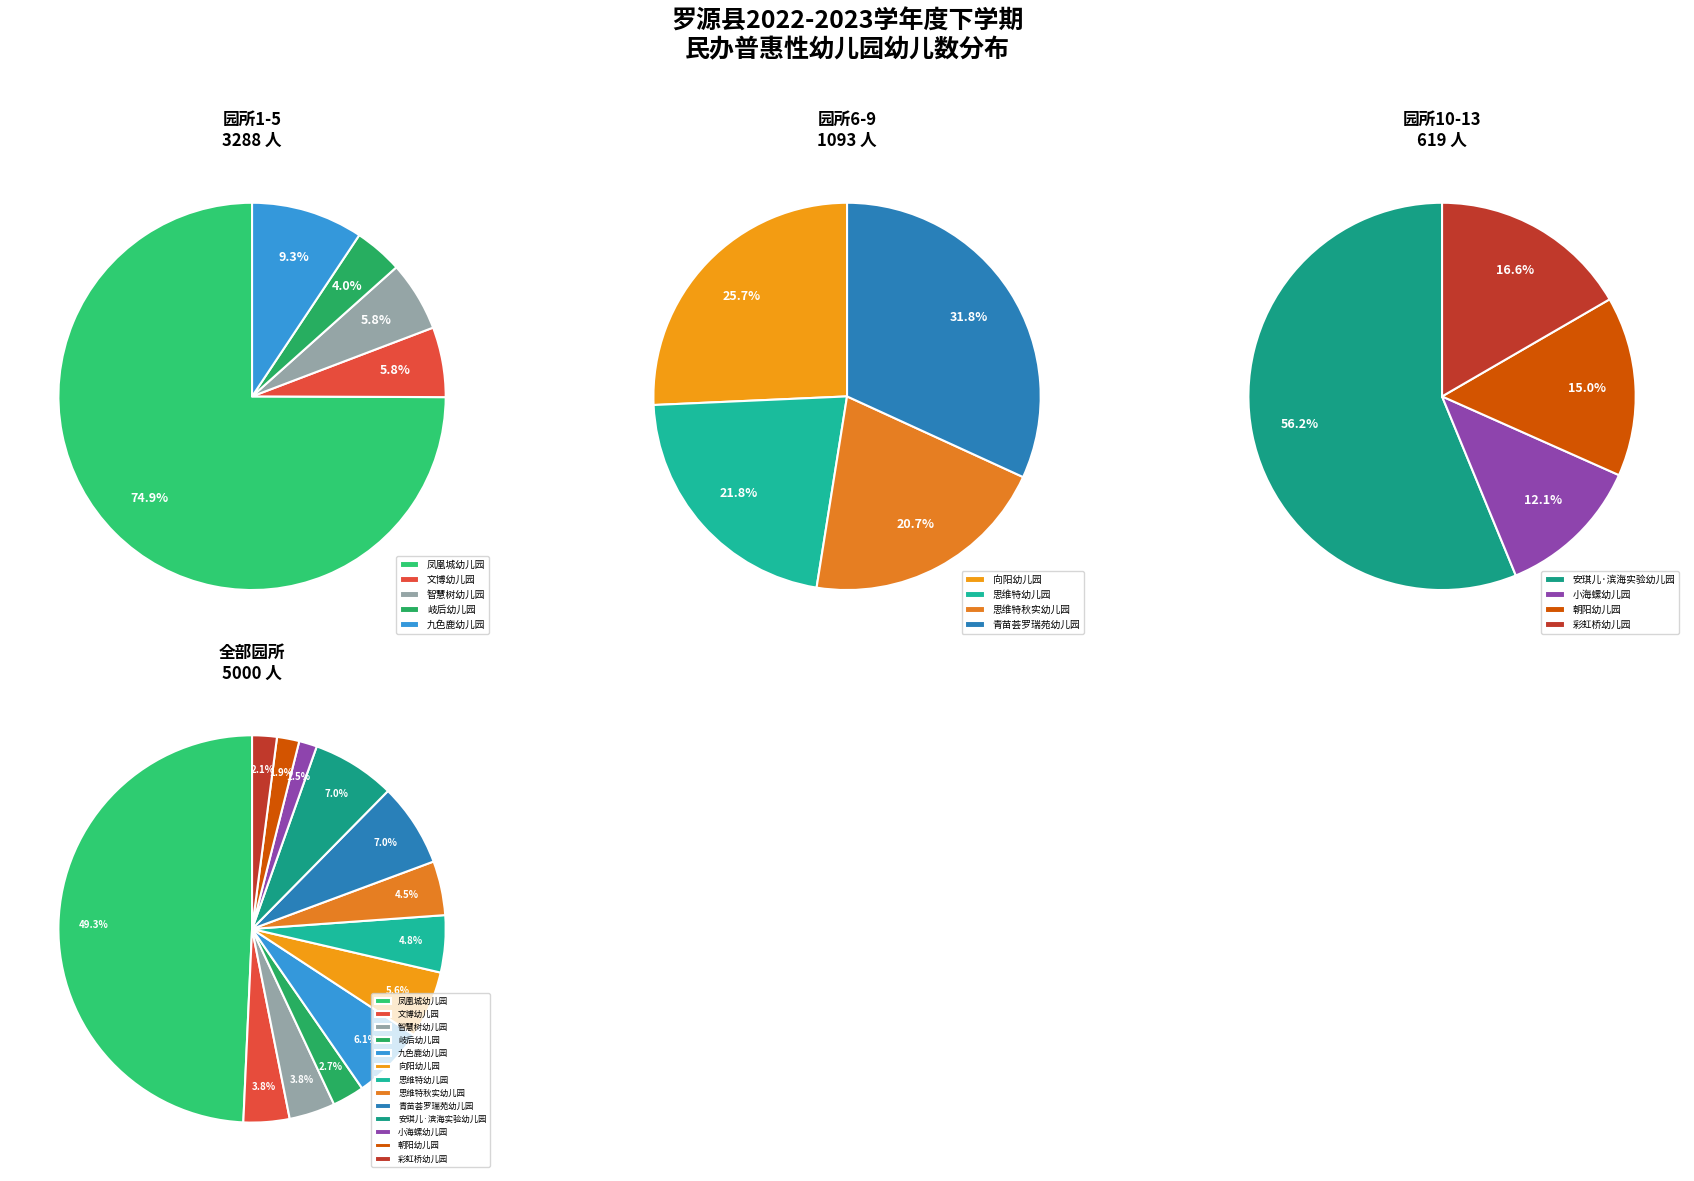

Which slice is the smallest?

小海螺幼儿园